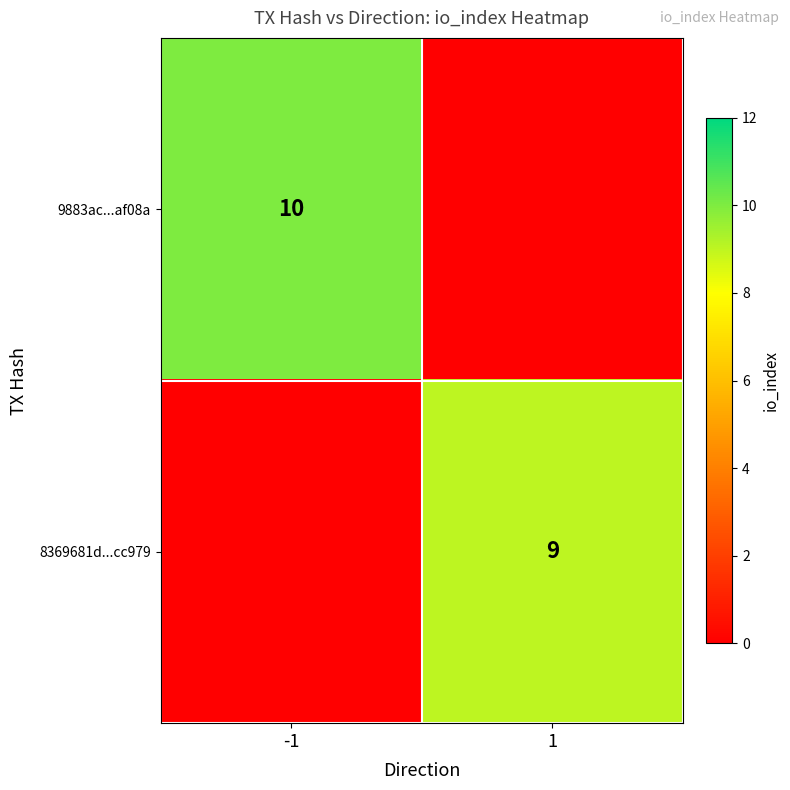

The value of 8369681d...cc979 at 1 is 9. True or false?

True